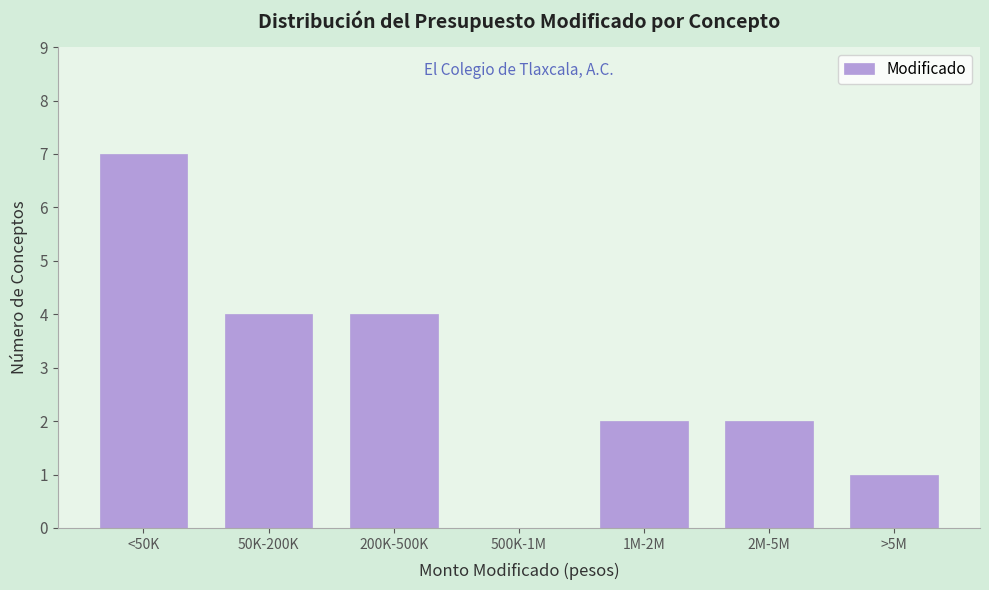

Reading right to left, transcribe all the data shown in this chart.

>5M=1	2M-5M=2	1M-2M=2	500K-1M=0	200K-500K=4	50K-200K=4	<50K=7